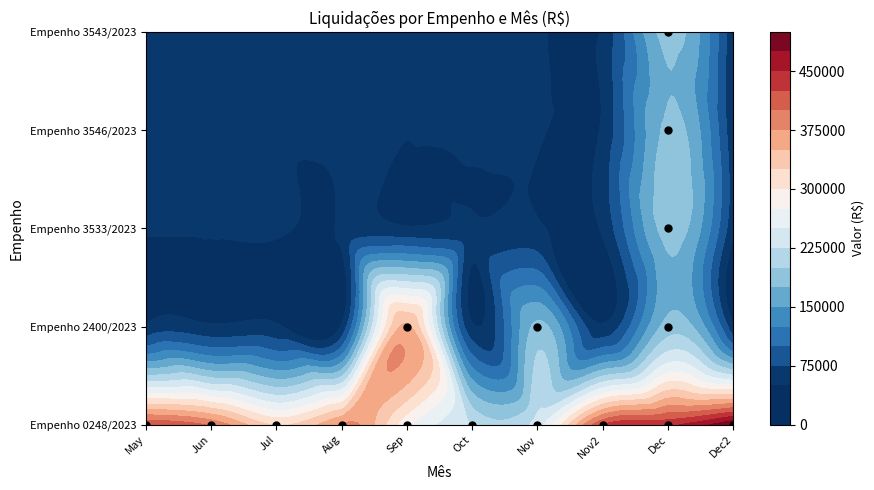

Reading left to right, extract all data points from this chart.

May: 422636.9	0.0	0.0	0.0	0.0
Jun: 395801.1	0.0	0.0	0.0	0.0
Jul: 323475.3	0.0	0.0	0.0	0.0
Aug: 378083.1	0.0	0.0	0.0	0.0
Sep: 280217.5	354201.4	0.0	0.0	0.0
Oct: 222411.8	0.0	0.0	0.0	0.0
Nov: 237253.1	181549.6	0.0	0.0	0.0
Nov2: 423863.0	0.0	0.0	0.0	0.0
Dec: 444453.7	185786.0	185786.0	181549.6	185786.0
Dec2: 499939.8	0.0	0.0	0.0	0.0